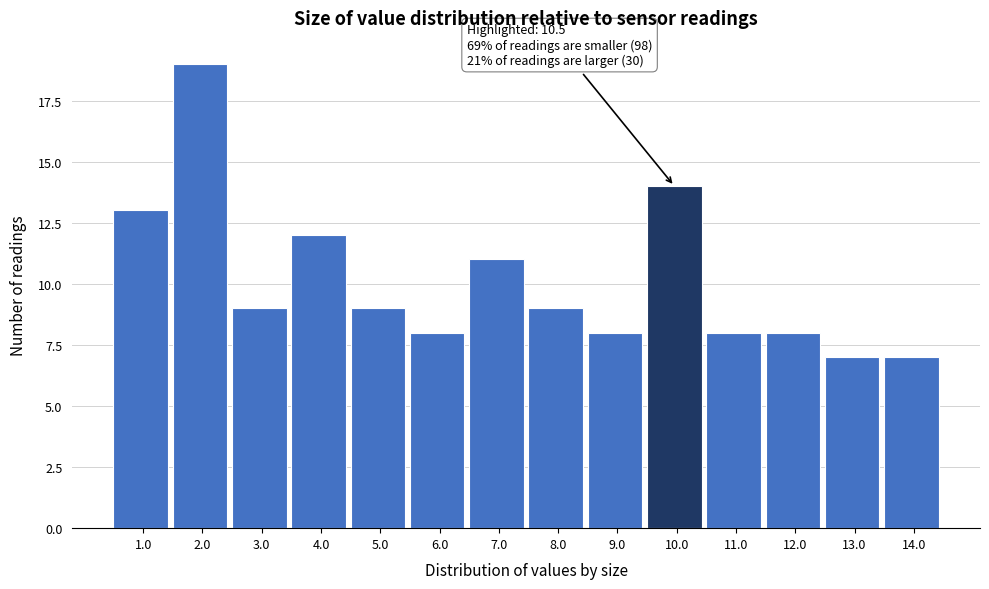

Reading right to left, extract all data points from this chart.

14.0=7	13.0=7	12.0=8	11.0=8	10.0=14	9.0=8	8.0=9	7.0=11	6.0=8	5.0=9	4.0=12	3.0=9	2.0=19	1.0=13